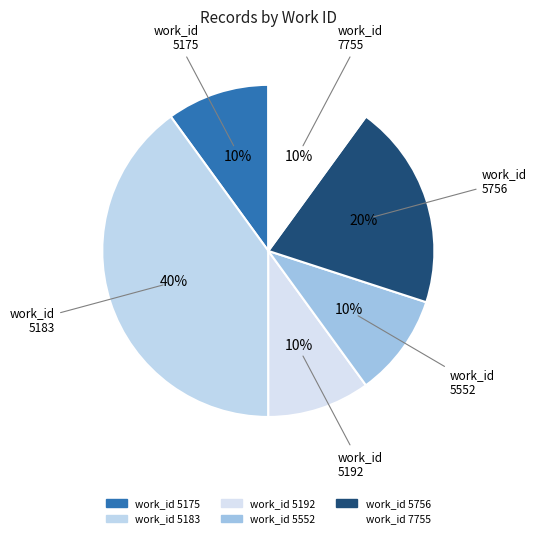

How many slices are in this pie chart?

6